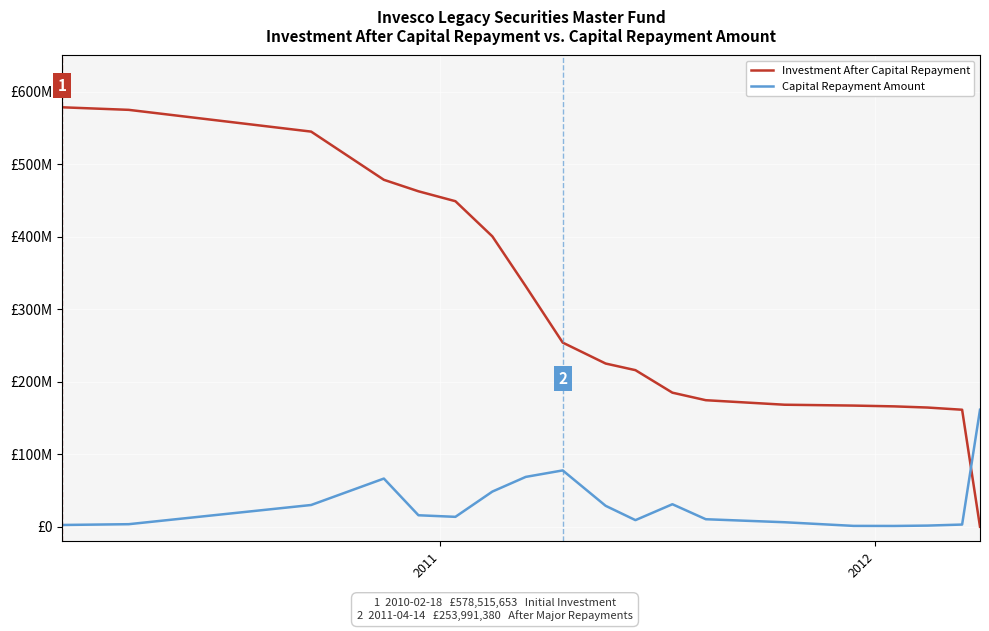

Is this an area chart (filled region under the line)?

No